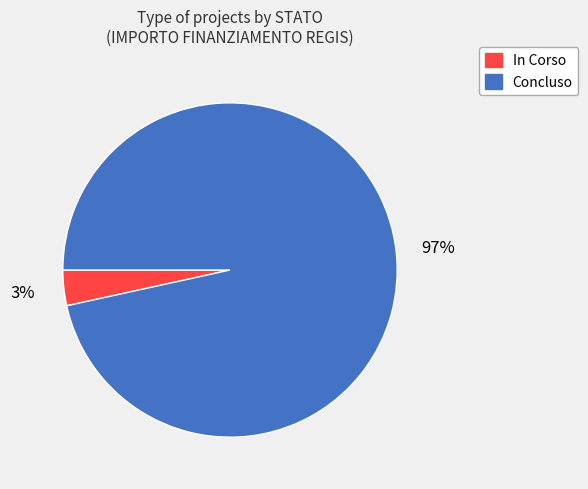

Rank the categories by value from highest to lowest.

Concluso, In Corso